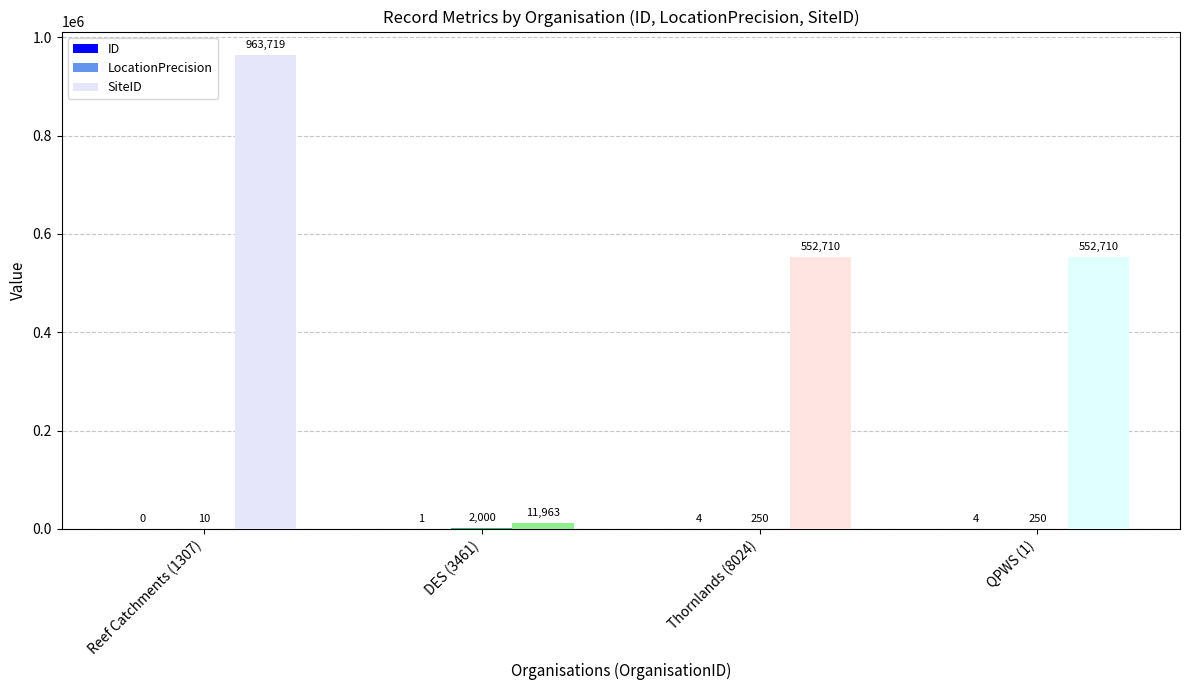

At which category is the sum across all series the highest?

1307